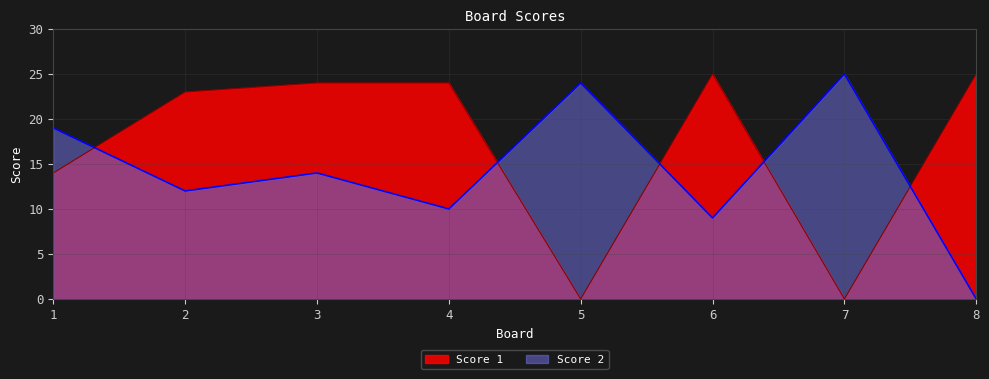

How many interior local valleys does the Score 1 series have?

2